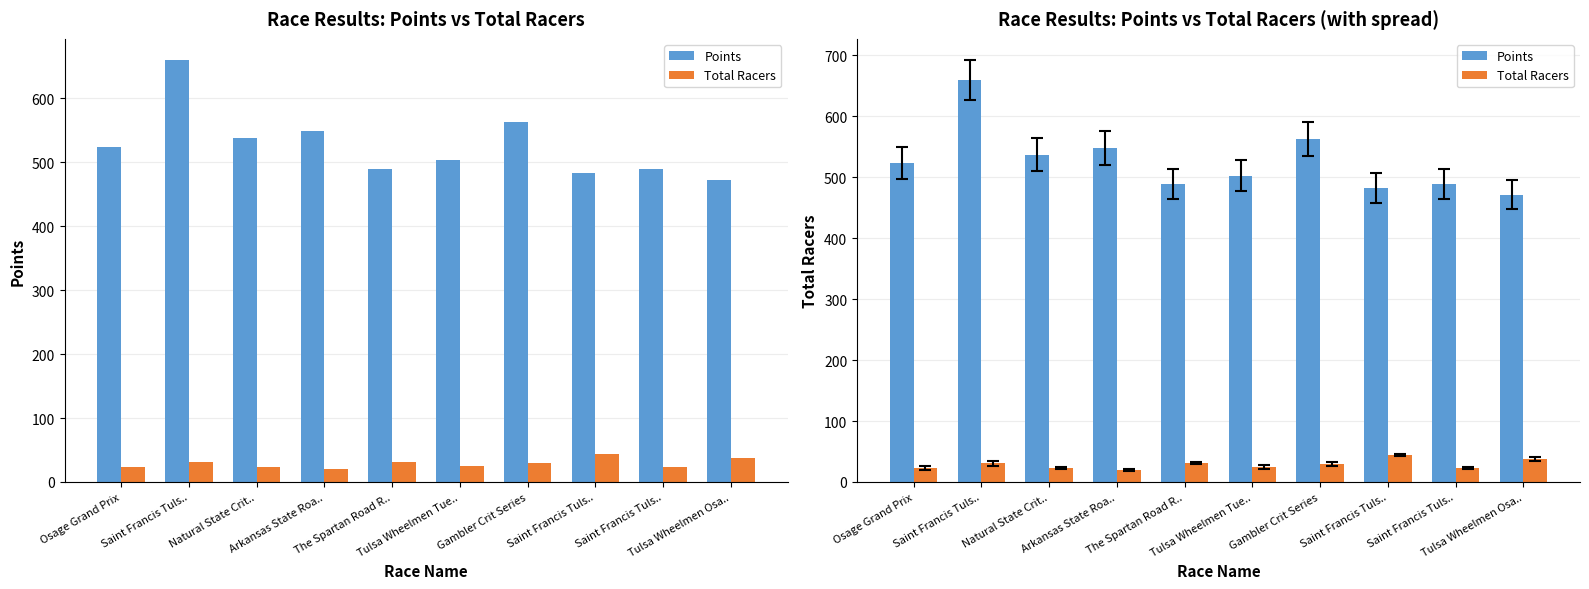

List the series in order of their overall mean, lowest first.

Total Racers, Points